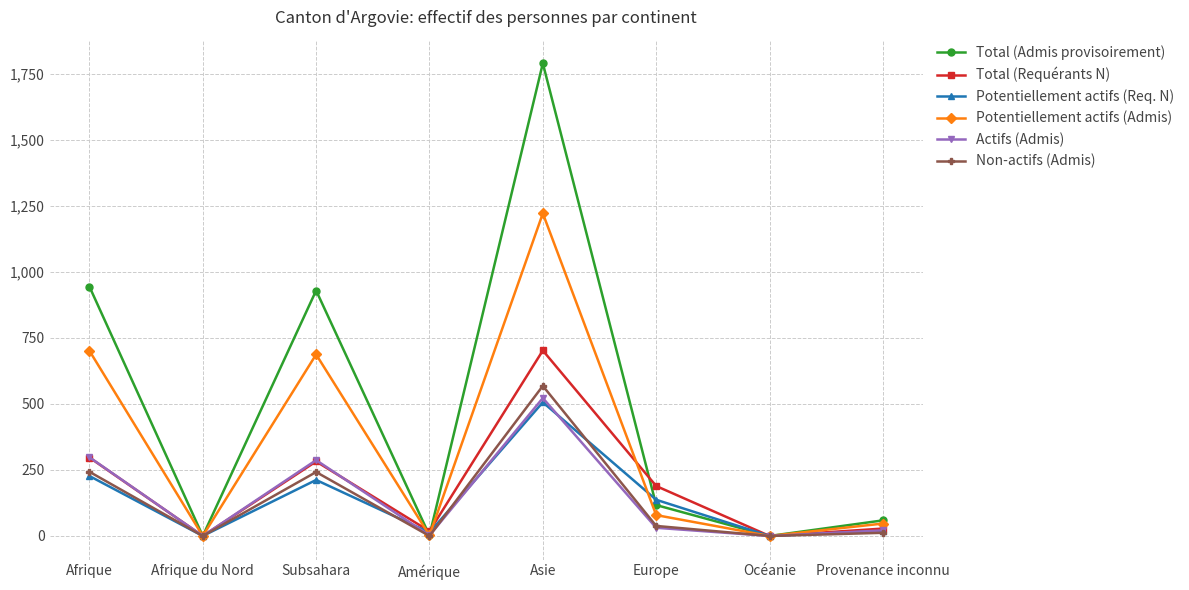

Between Subsahara and Amérique, which series saw the biggest shift?

Total (Admis provisoirement)